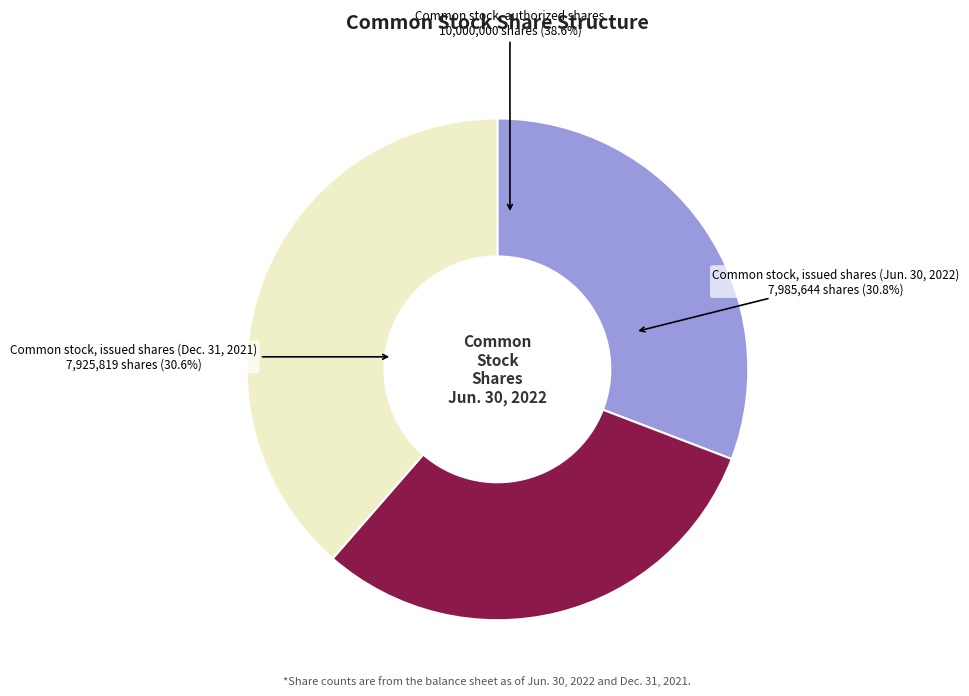

The Common stock, authorized shares slice represents 29% of the pie. True or false?

False